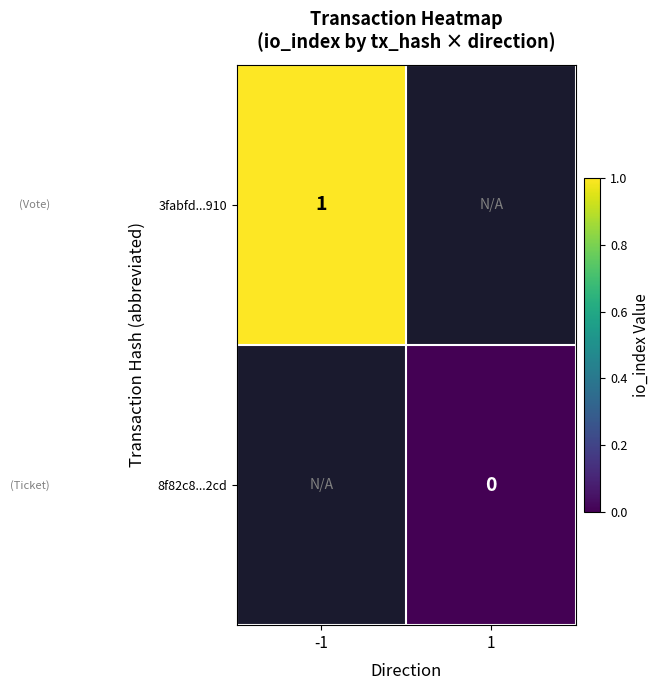

The value of 3fabfd...910 at -1 is 2. True or false?

False